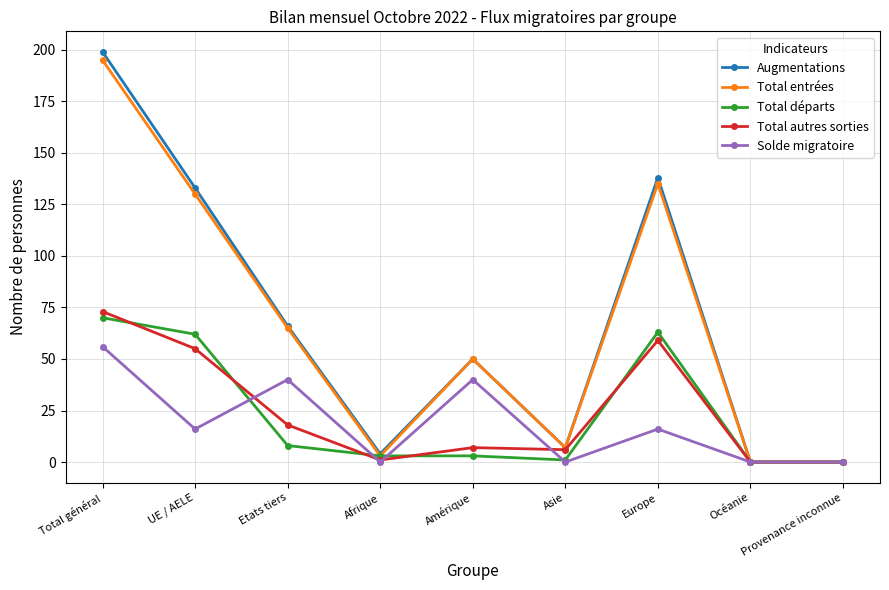

What is the label of the 1st point from the right?

Provenance inconnue